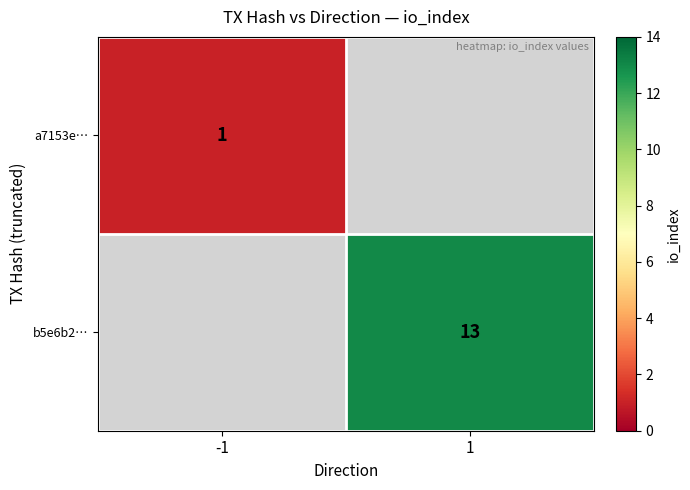

Is it true that a7153e… equals 1 at -1?

True